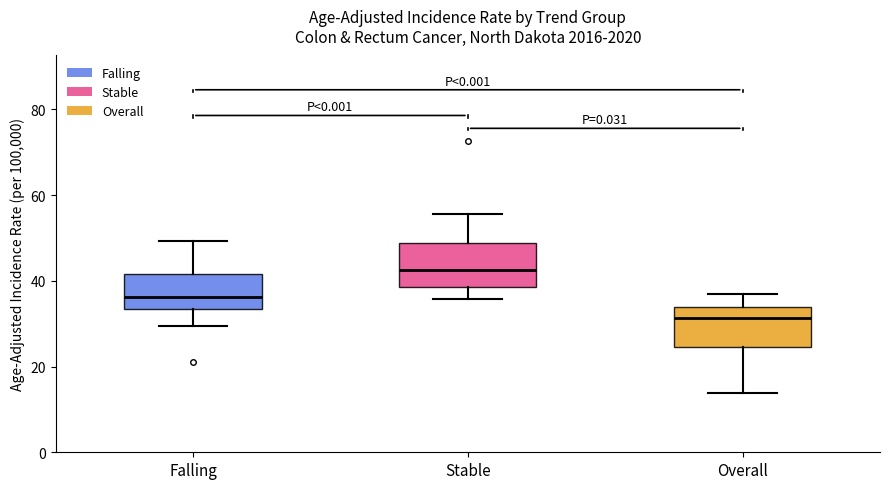

Where does the median line of the box for Stable sit on the y-axis? The values are not printed on the chart, so give them approximately, as read against the axis.

42